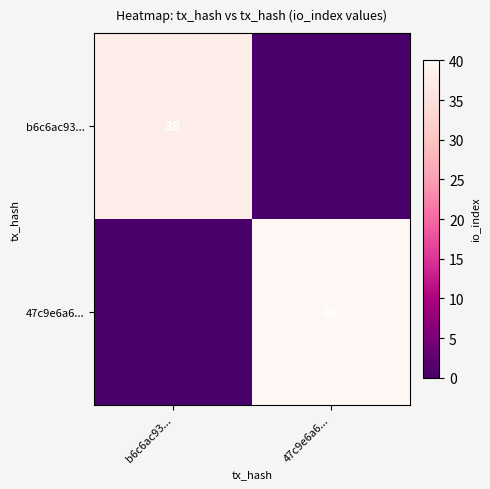

The 47c9e6a6... series shows 40 at 47c9e6a6.... True or false?

True